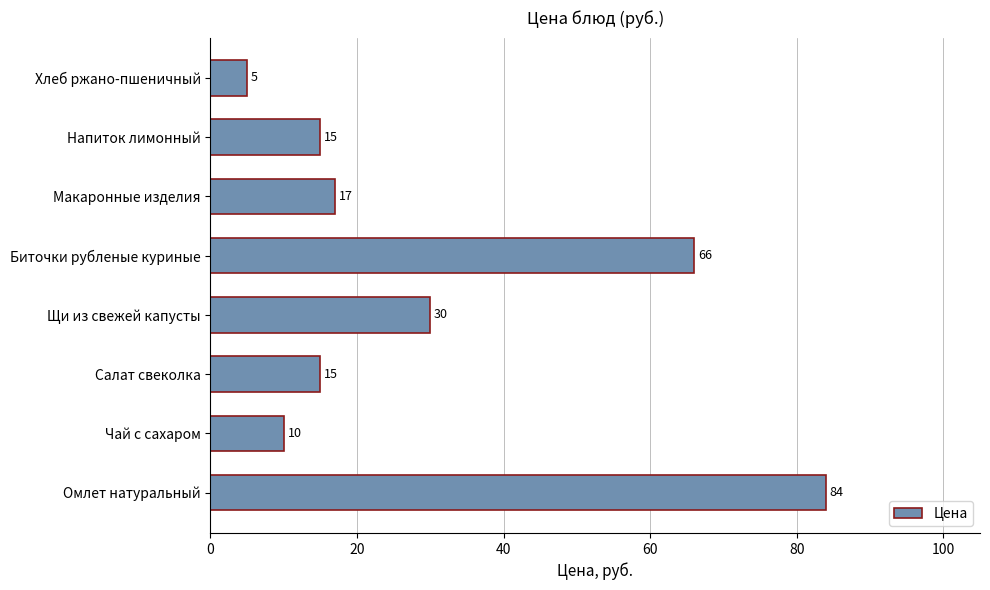

How many data points does each series have?

8